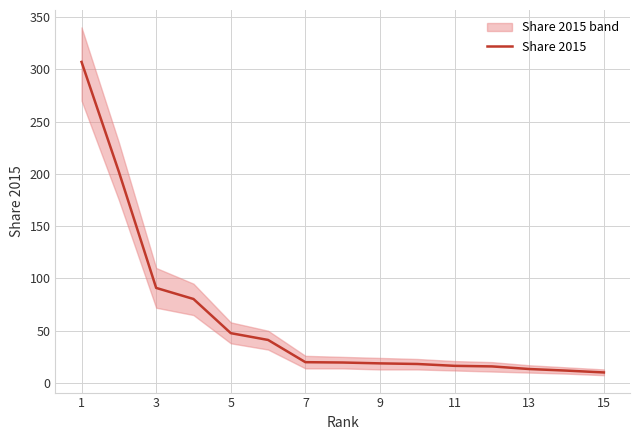

True or false: Share 2015 has a value of 16.4 at 11.

True